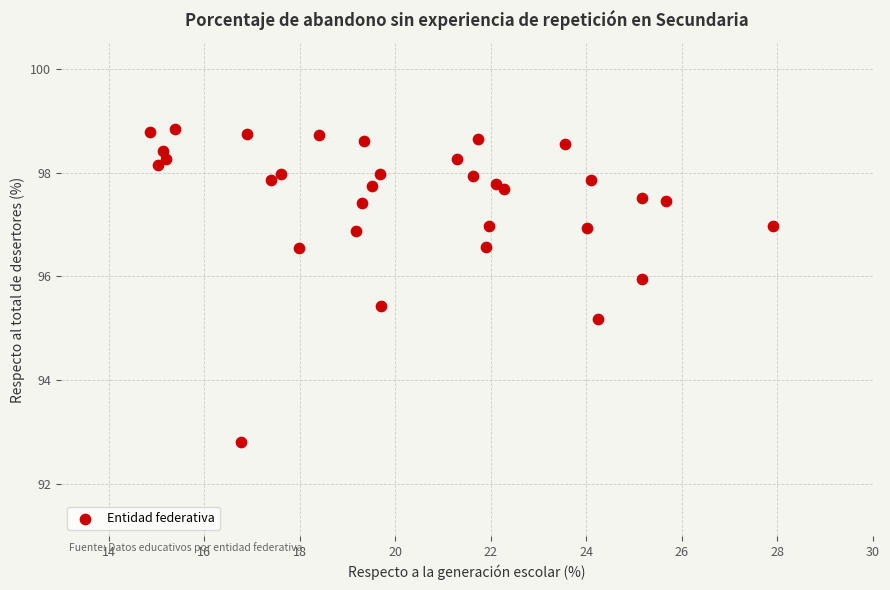

What Y value in the scatter plot is closest to 95?

95.2